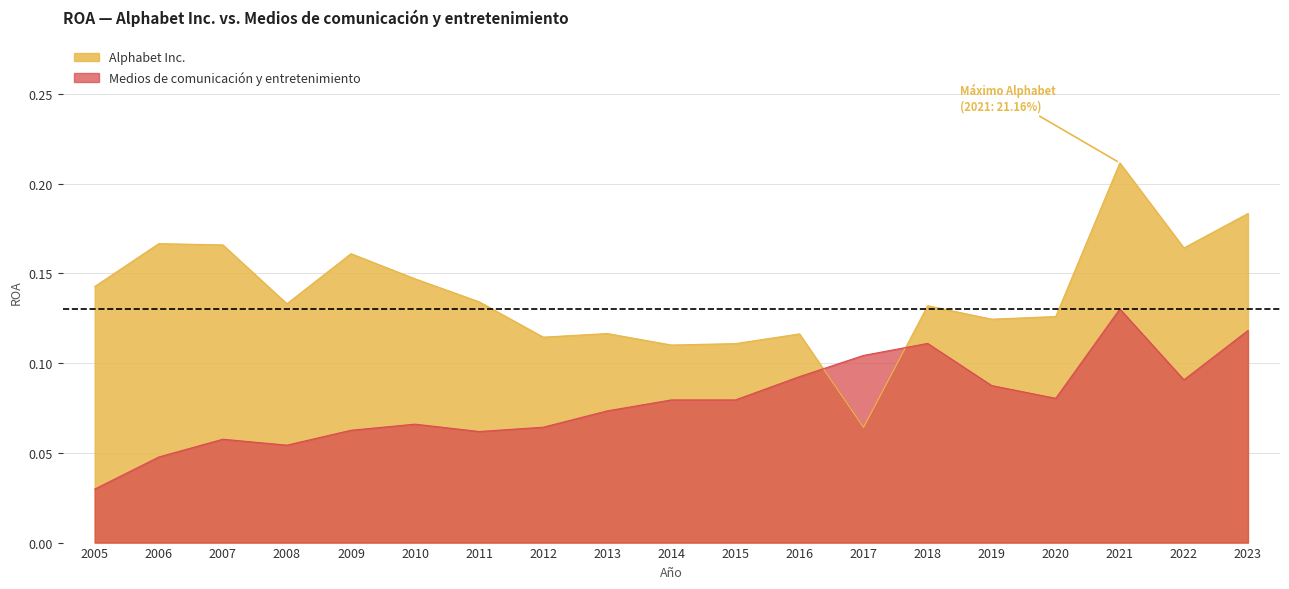

What are all the series names shown in the legend?

Alphabet Inc., Medios de comunicación y entretenimiento